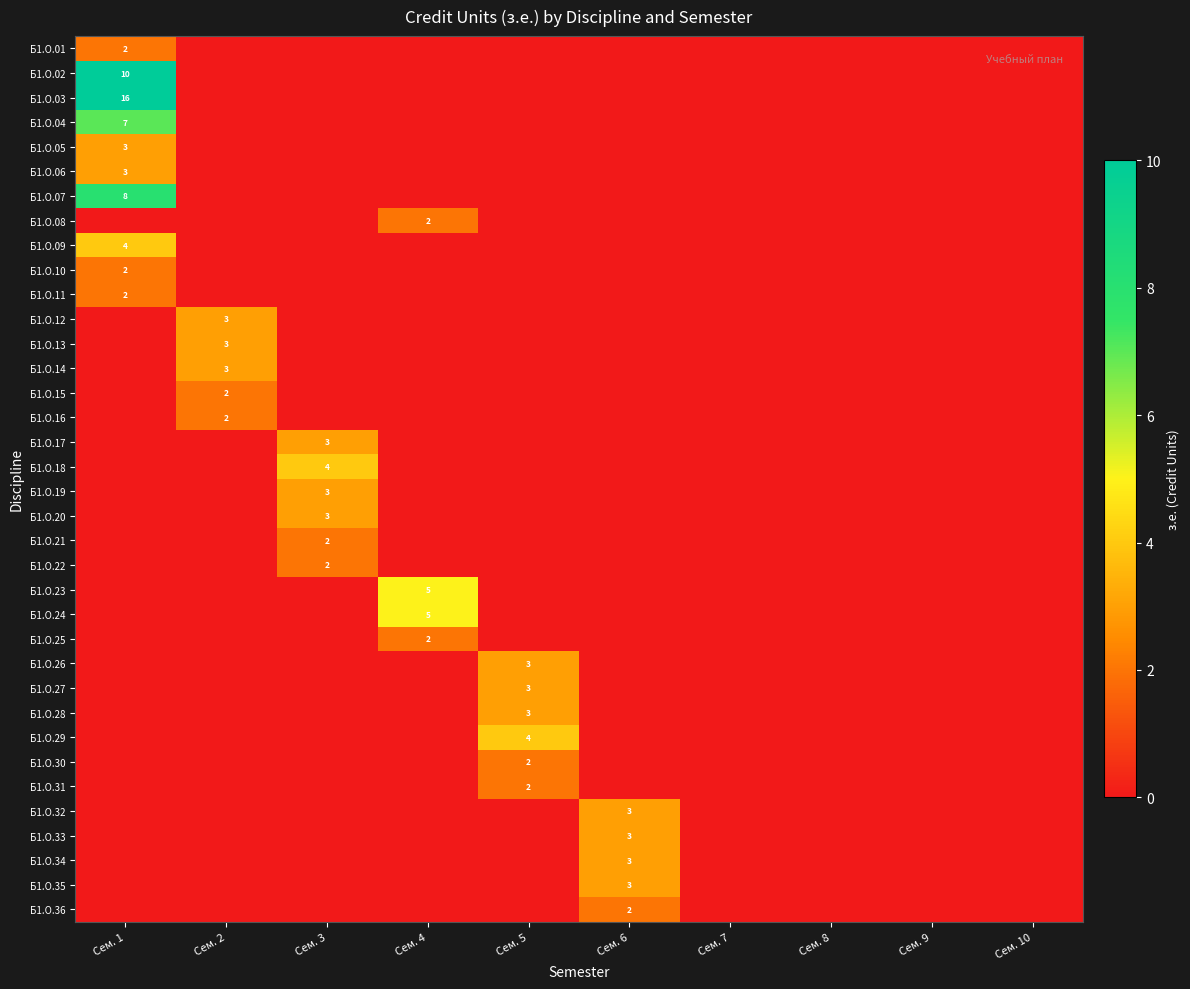

The Б1.О.35 series shows 1 at Сем. 6. True or false?

False